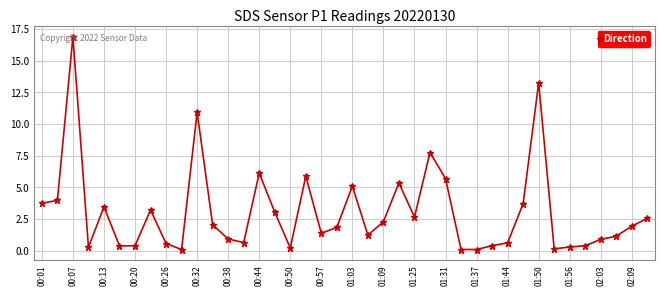

What is the average value?

3.0